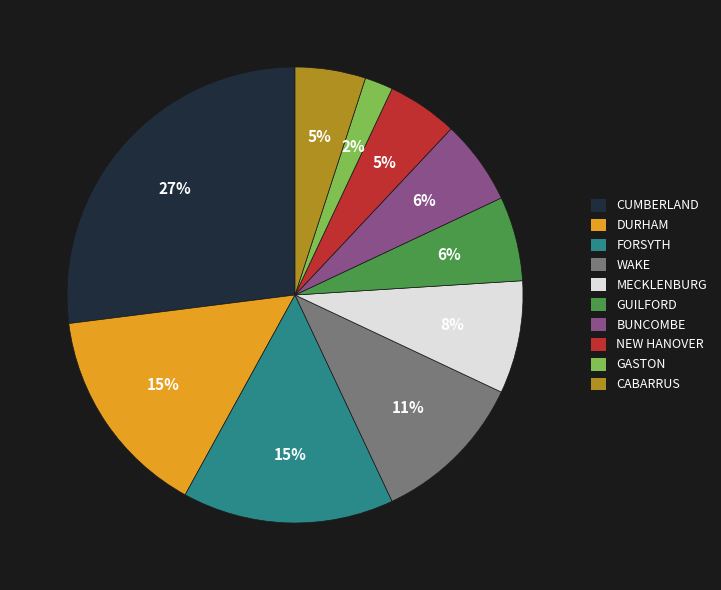

Is it true that GUILFORD is 6% of the pie?

True